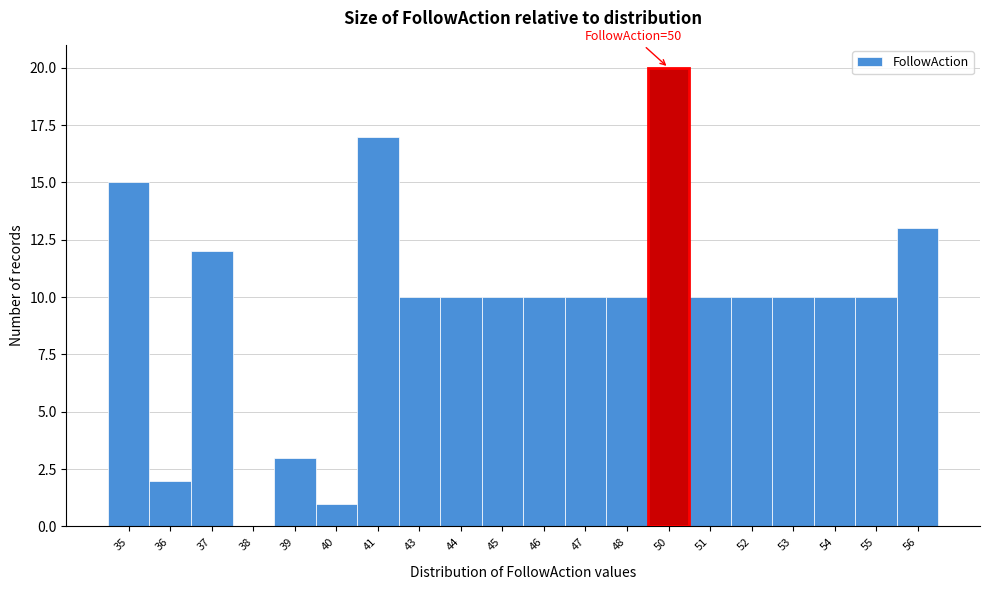

Reading right to left, what are all the values shown in this chart?

56=13	55=10	54=10	53=10	52=10	51=10	50=20	48=10	47=10	46=10	45=10	44=10	43=10	41=17	40=1	39=3	38=0	37=12	36=2	35=15